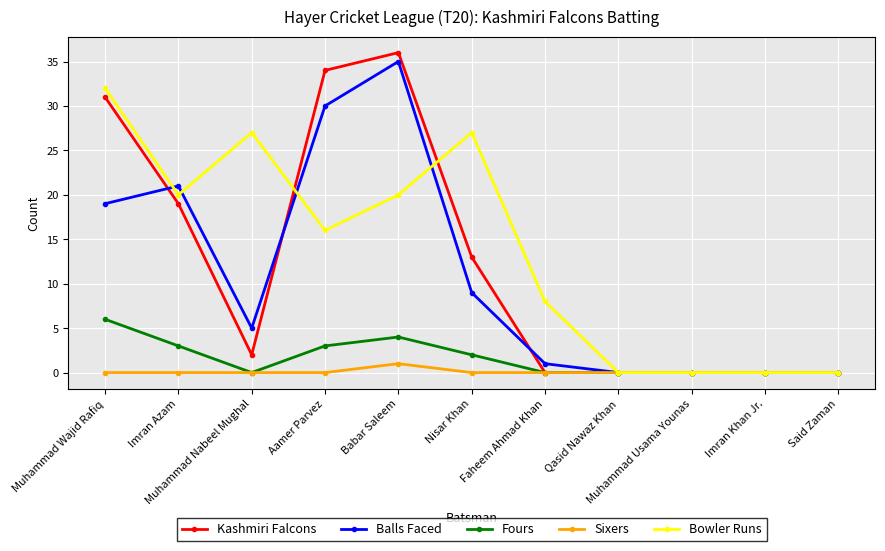

At how many categories does at least one series exceed 23?

5